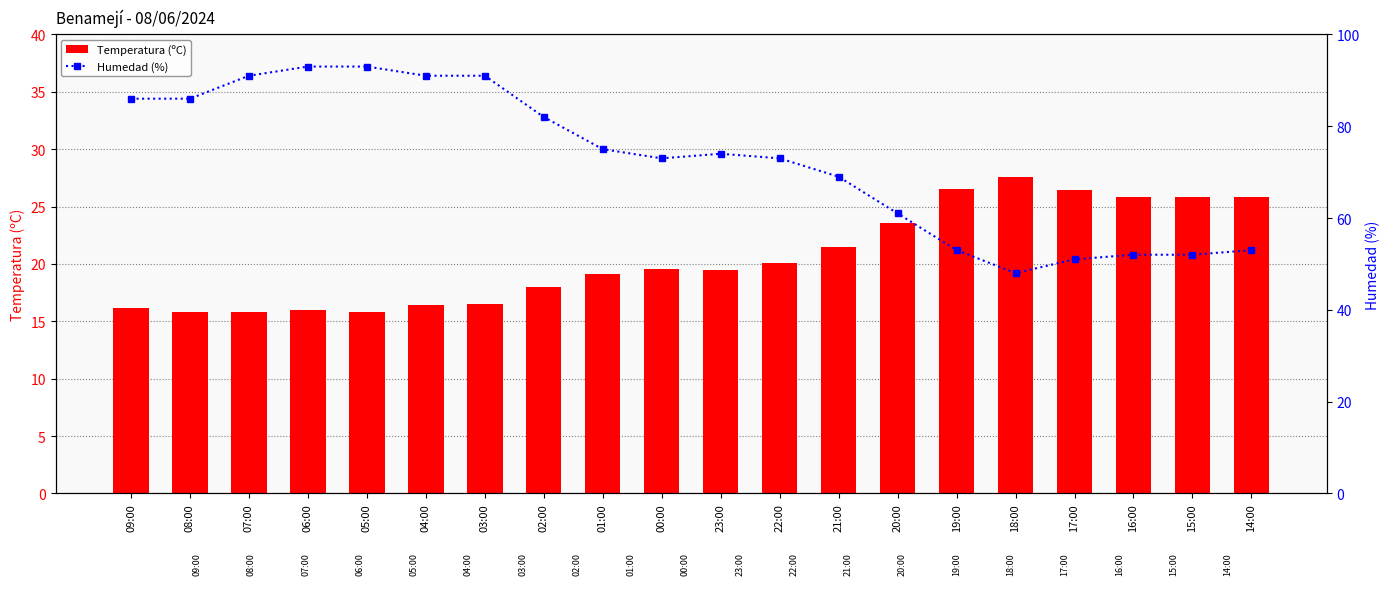

What is the value of the Humedad (%) bar at the 2nd from the left?

86.0